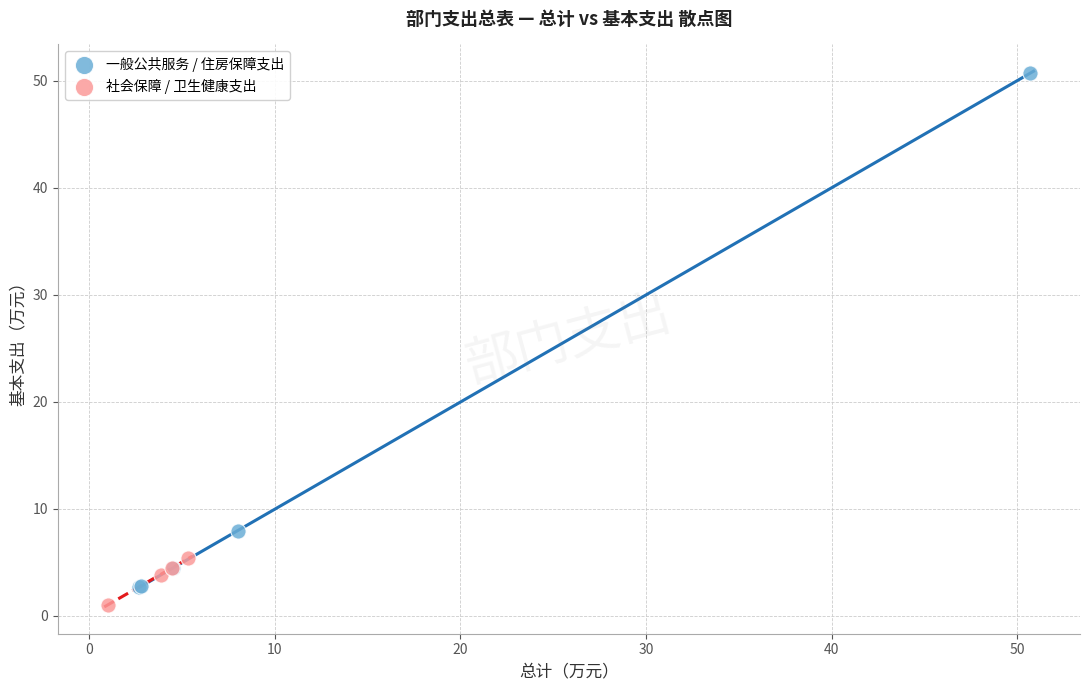

Which series has the widest spread of Y values?

一般公共服务 / 住房保障支出